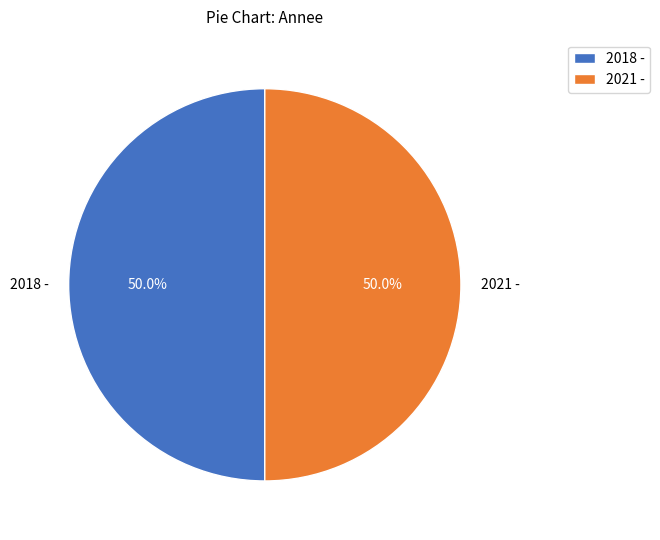

Combined, what portion of the pie is 2018 - and 2021 -?

100.0%